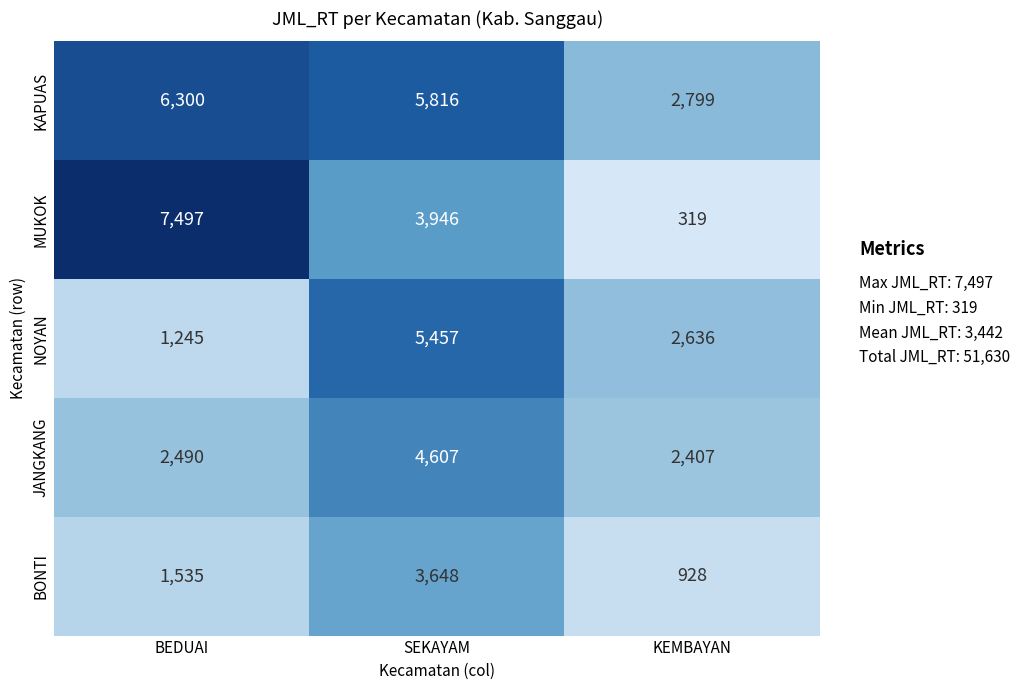

What is the total value across all series at BEDUAI?

19067